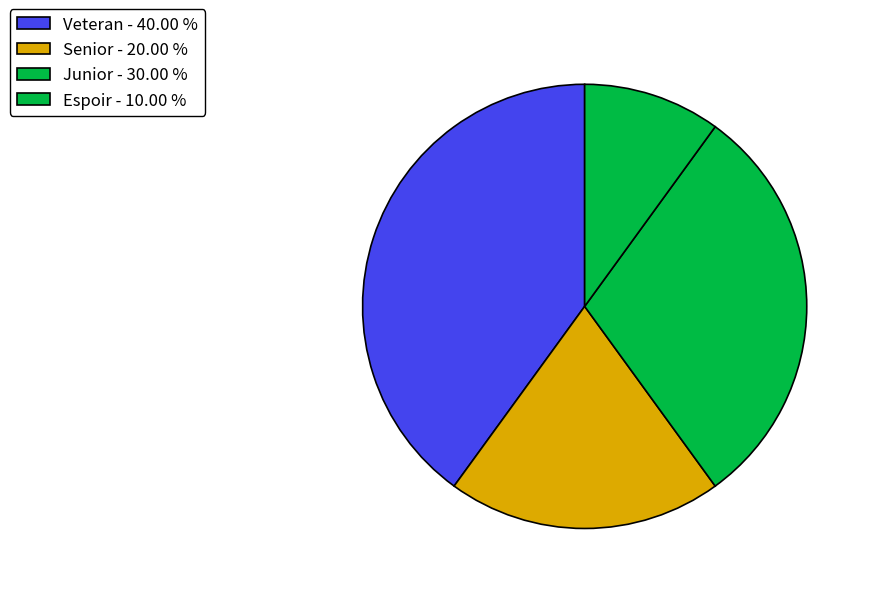

How many segments does this pie chart have?

4